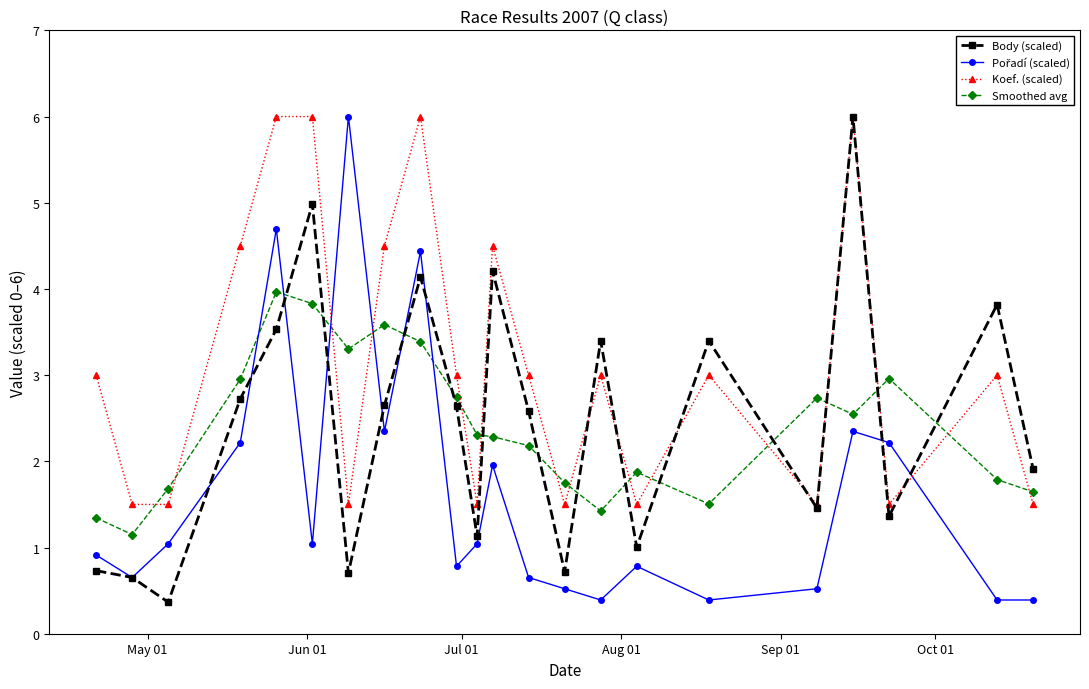

True or false: Koef. (scaled) has more than 0 interior local peaks.

True